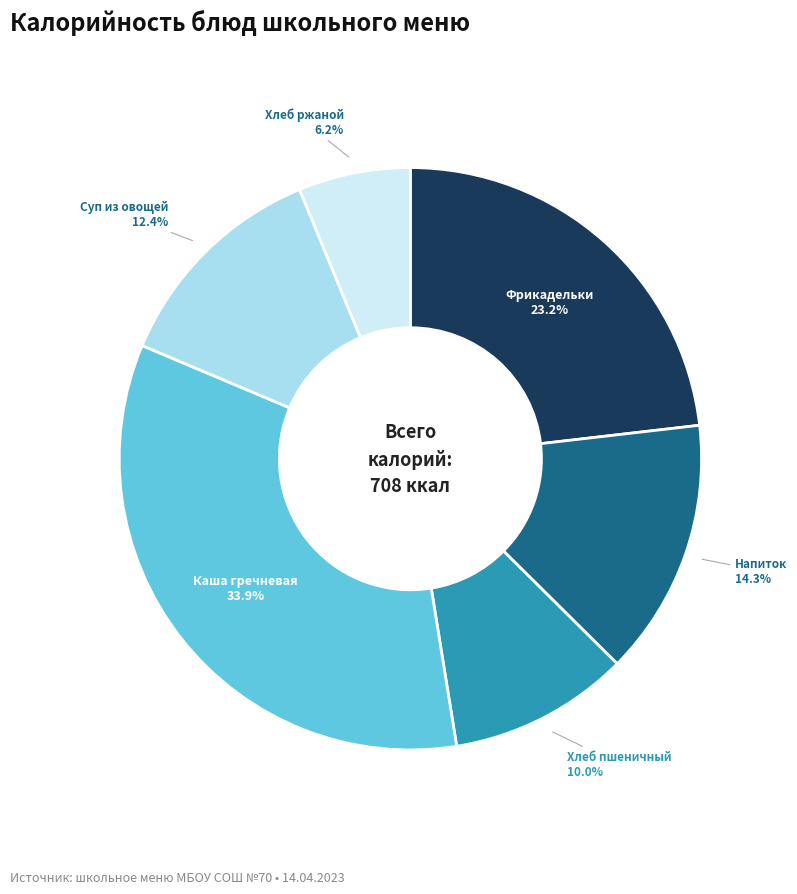

Which has a higher value, Суп из овощей or Хлеб пшеничный?

Суп из овощей